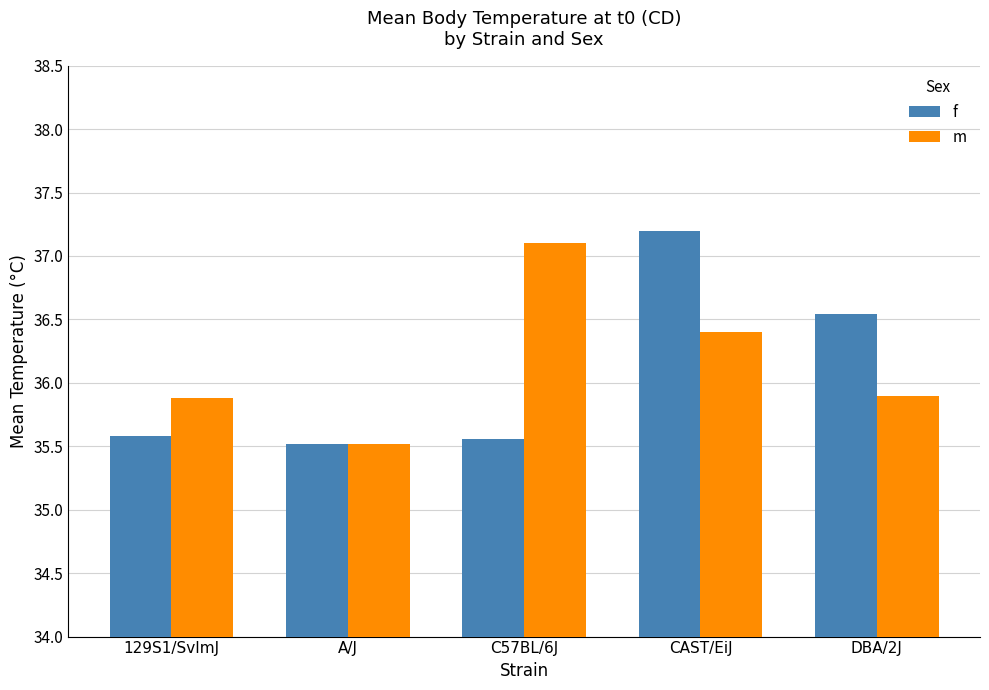

What position from the left is DBA/2J?

5